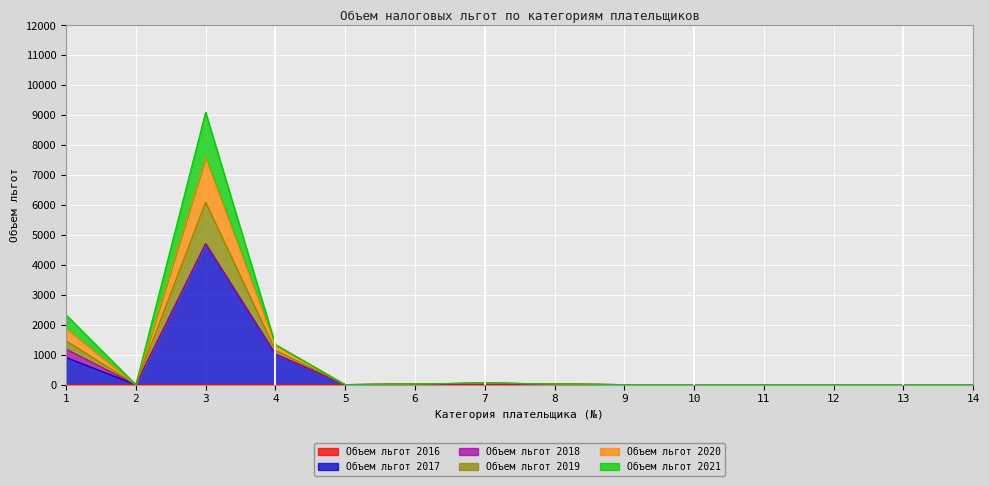

True or false: Объем льгот 2020 and Объем льгот 2019 intersect in this chart.

False